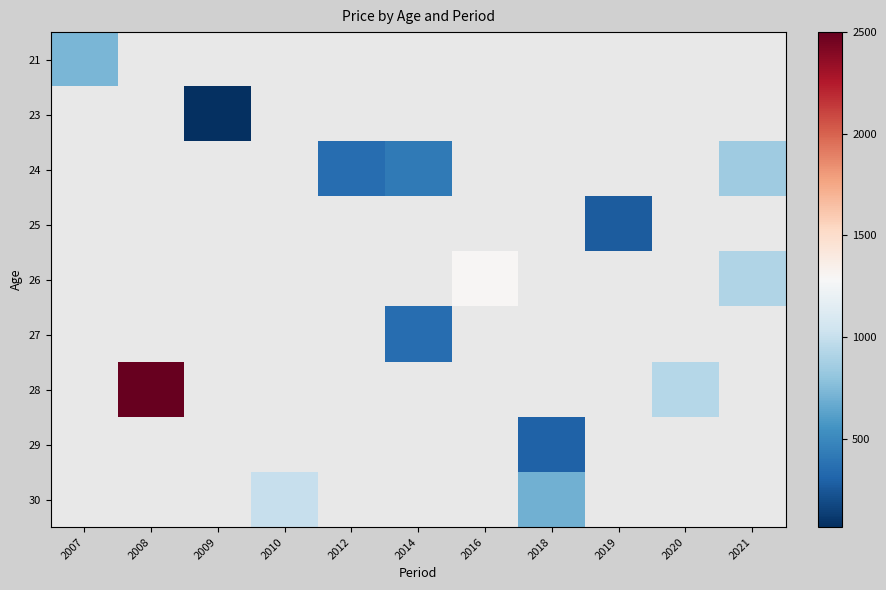

Is the value of 30 at 2014 greater than the value of 26 at 2009?

No